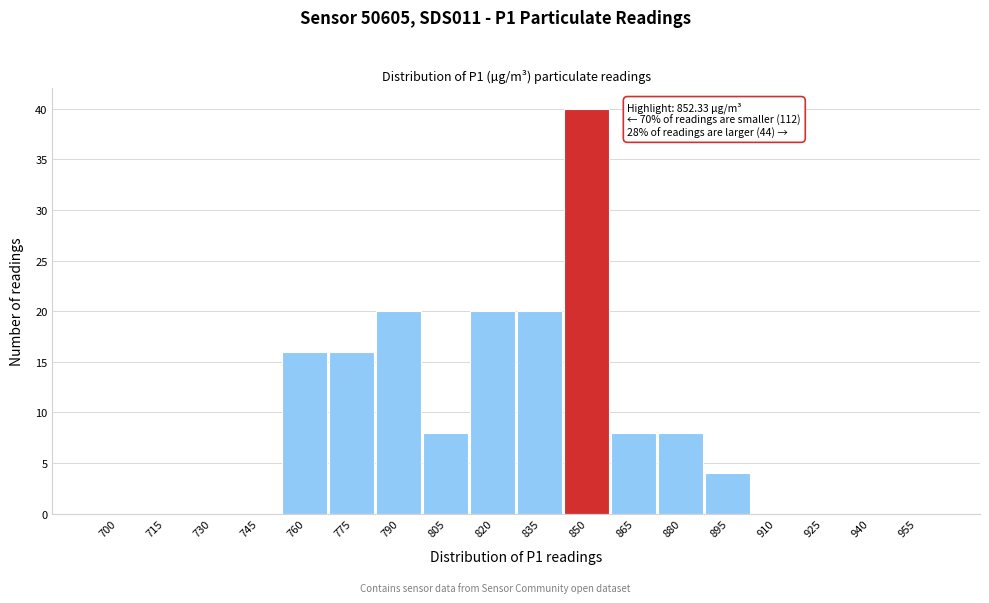

Reading right to left, extract all data points from this chart.

955=0	940=0	925=0	910=0	895=4	880=8	865=8	850=40	835=20	820=20	805=8	790=20	775=16	760=16	745=0	730=0	715=0	700=0